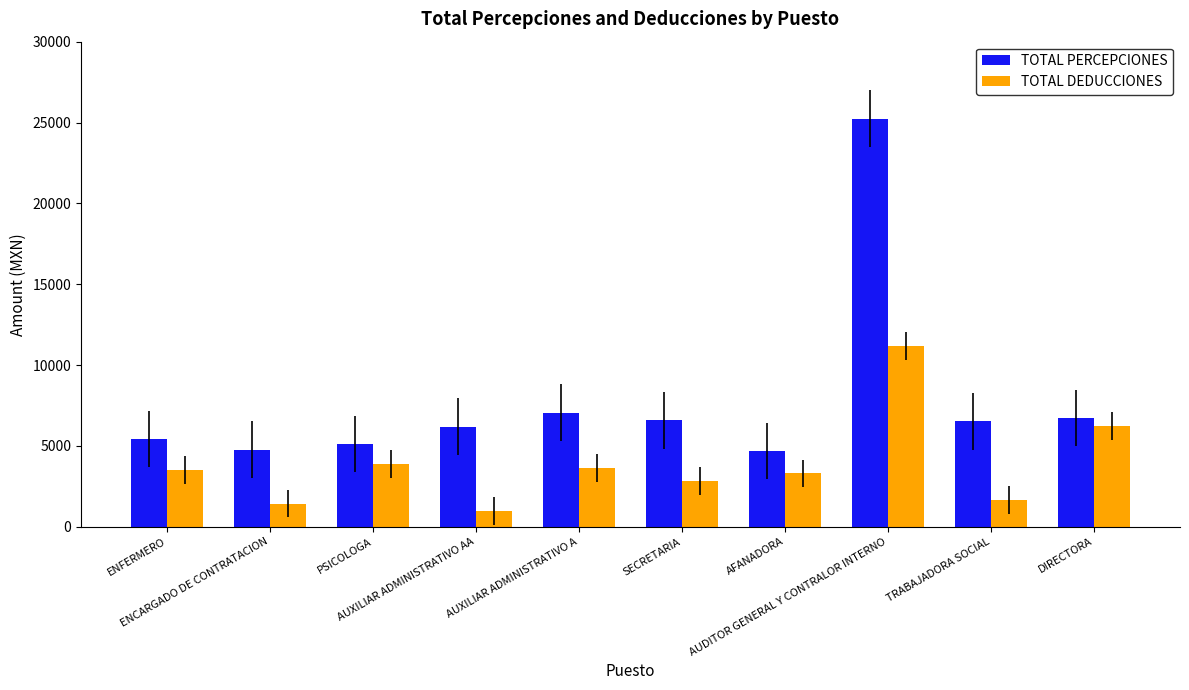

Count the number of categories in the chart.

10